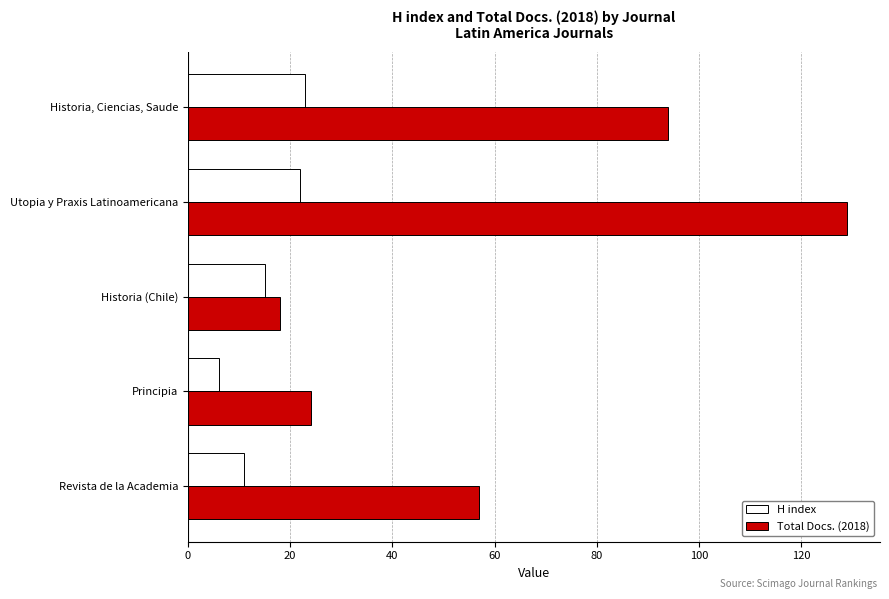

Which series changed the most between Historia (Chile) and Revista de la Academia?

Total Docs. (2018)